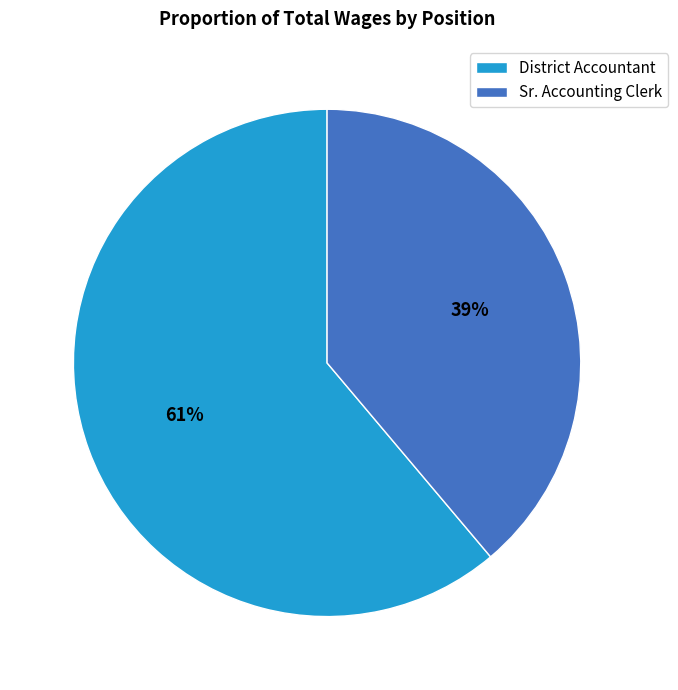

Which slice is the largest?

District Accountant